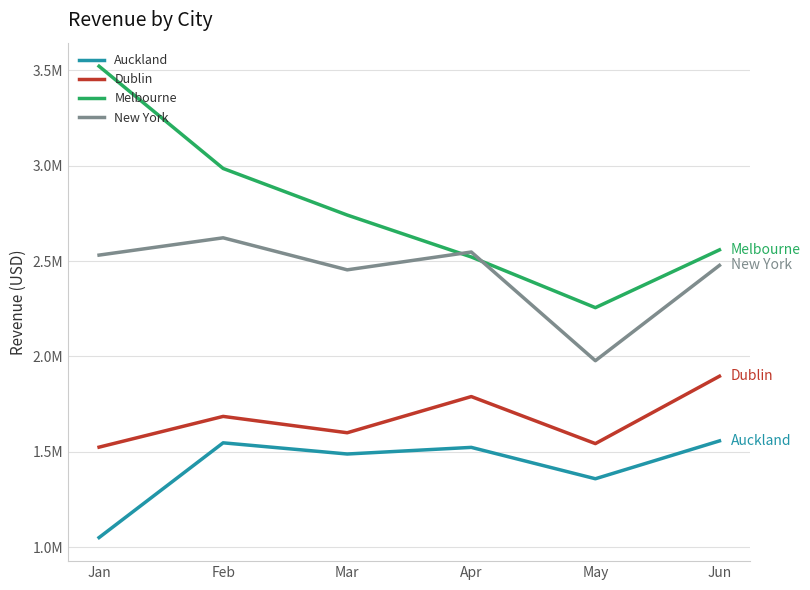

Which has a higher value, Mar or Apr?

Apr